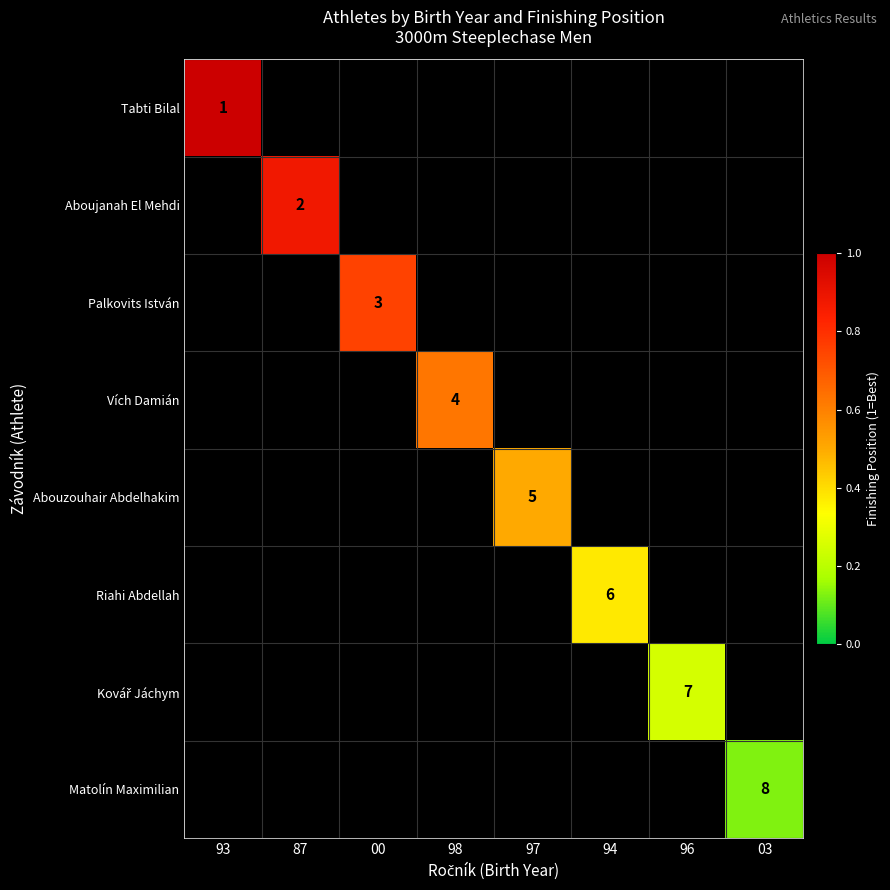

Is it true that Aboujanah El Mehdi equals 2 at 87?

True